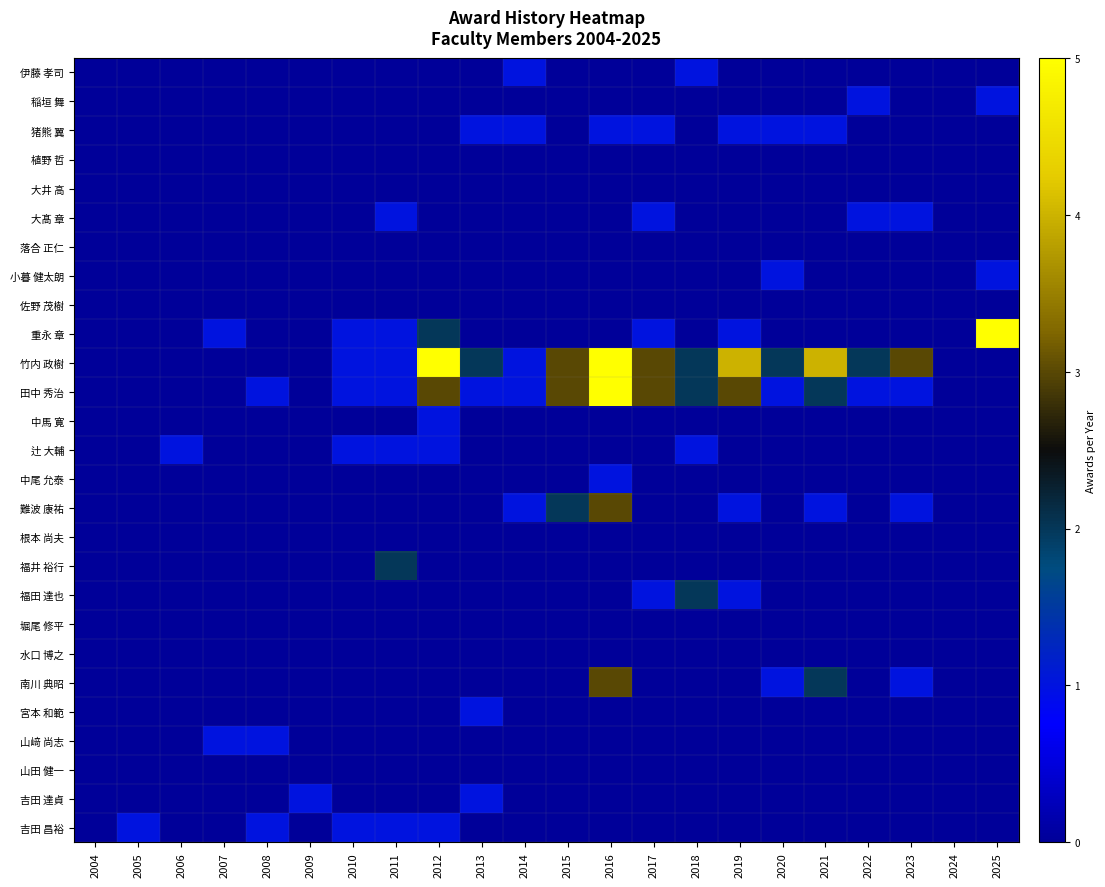

Which has a higher value, 2019 or 2007?

2019